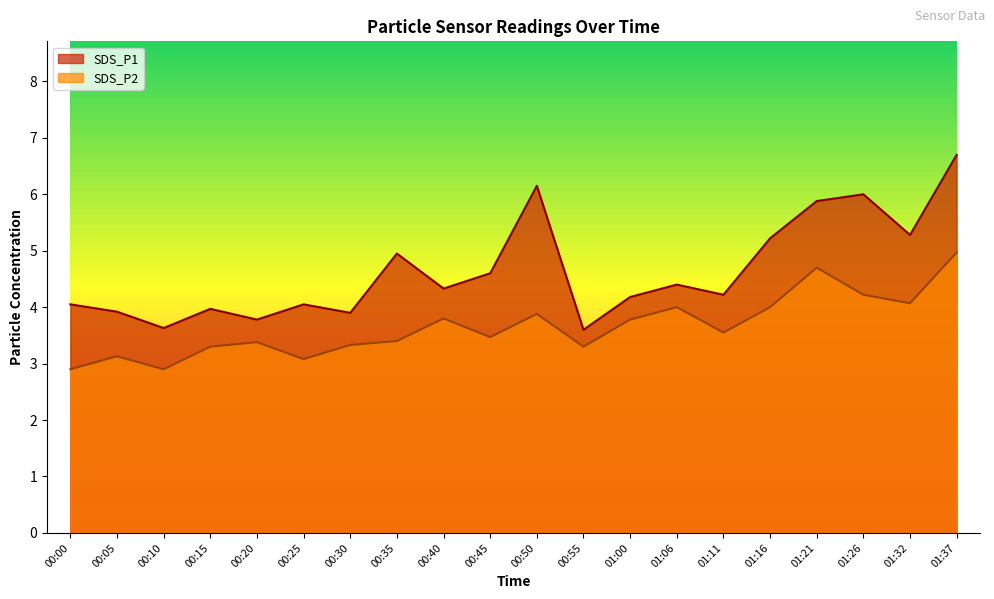

Between 01:06 and 01:37, which series saw the biggest shift?

SDS_P1